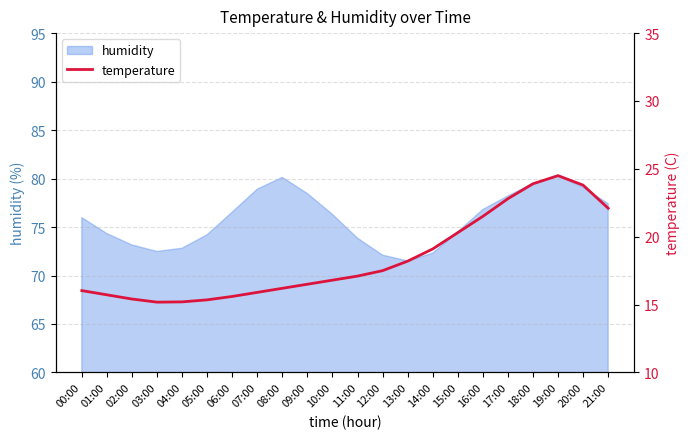

The chart shows a value of 16.5 at 09:00. True or false?

True